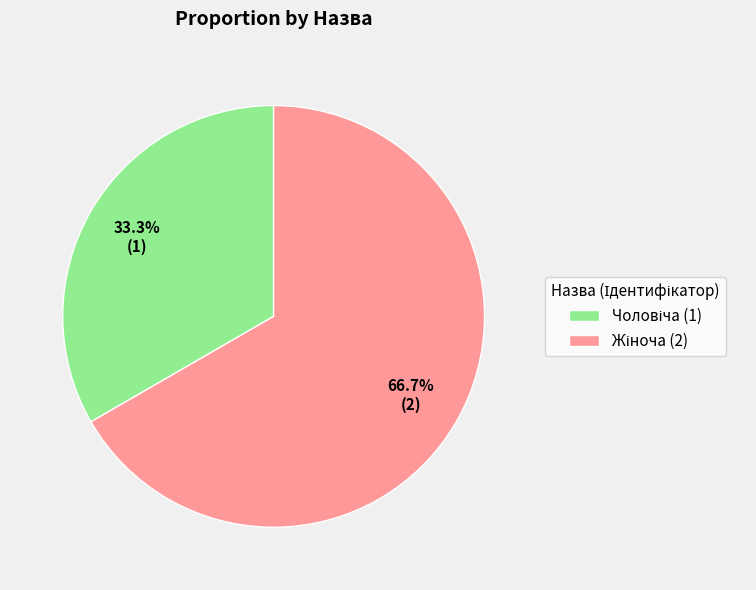

Is there a majority slice in this chart?

Yes